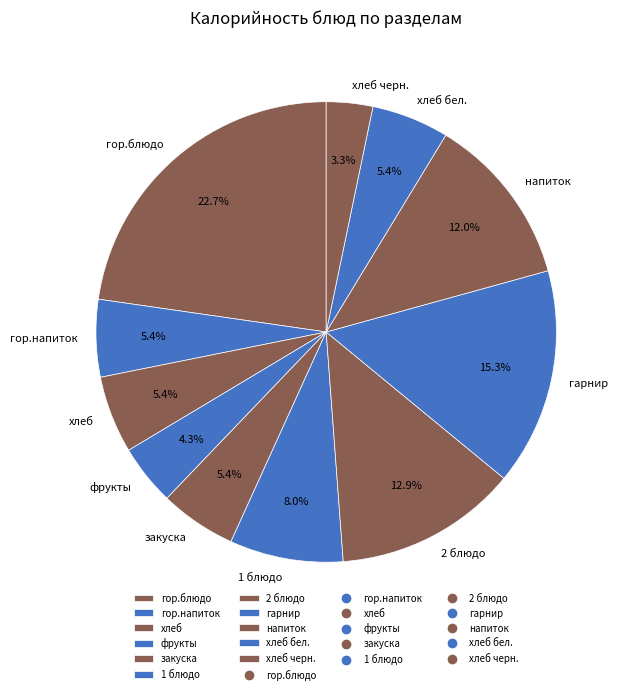

Does фрукты represent more than half of the total?

No